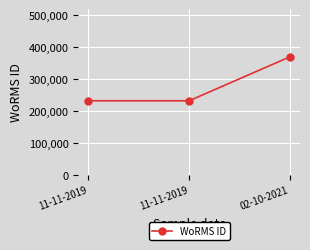

List the labels in order of value, smallest first.

11-11-2019, 11-11-2019, 02-10-2021